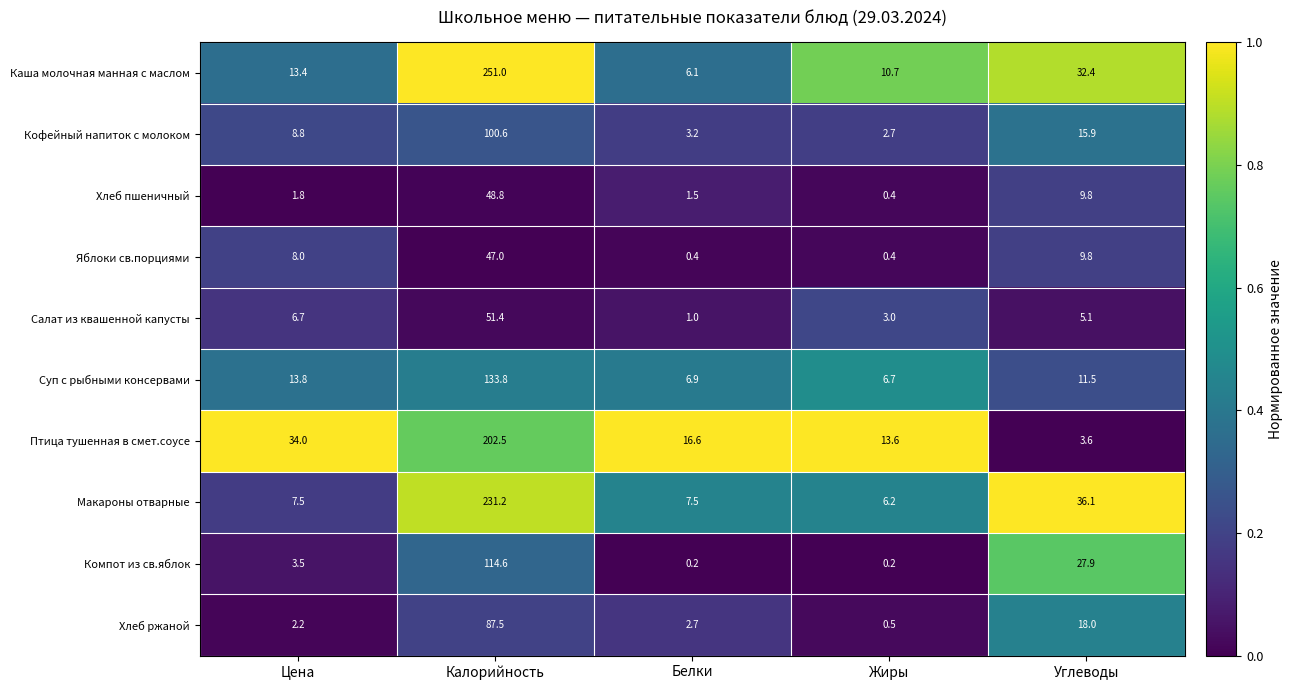

What is the sum of the Яблоки св.порциями values at Калорийность and Цена?

55.0